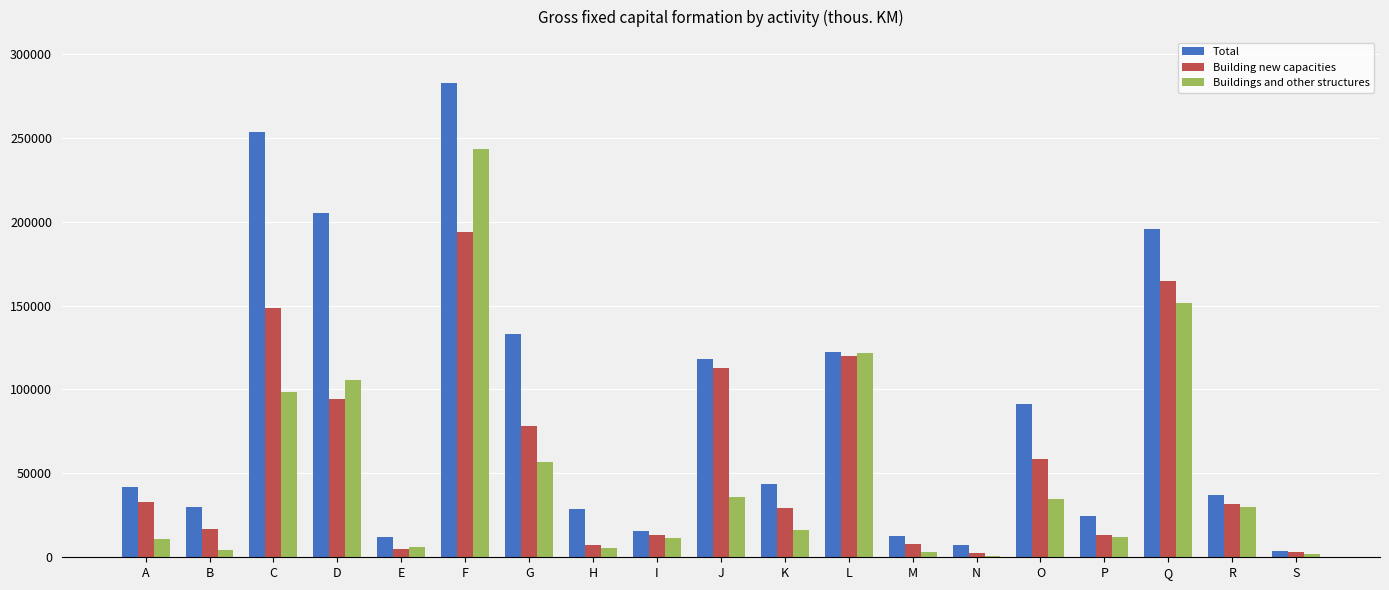

What is the maximum value for Total?

282387